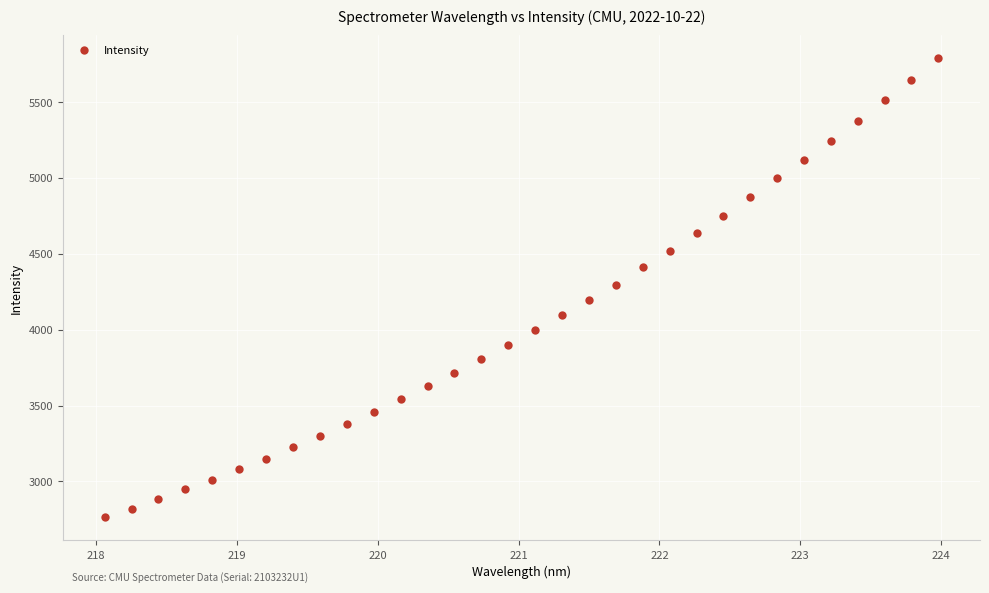

What is the range of X values (max minus min)?

5.9